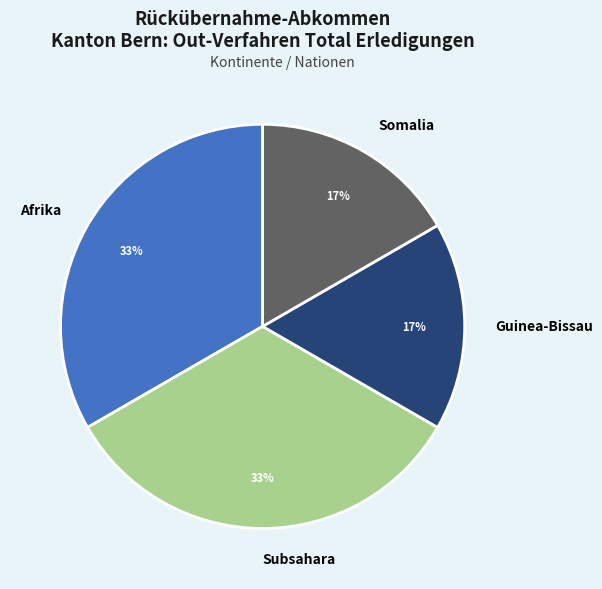

The Guinea-Bissau slice represents 7% of the pie. True or false?

False